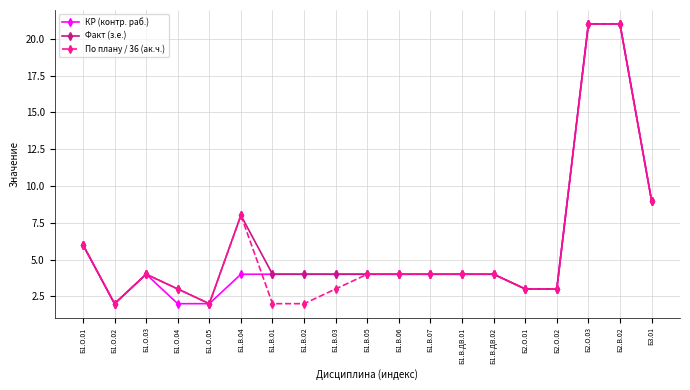

What is the average value of the КР (контр. раб.) series?

6